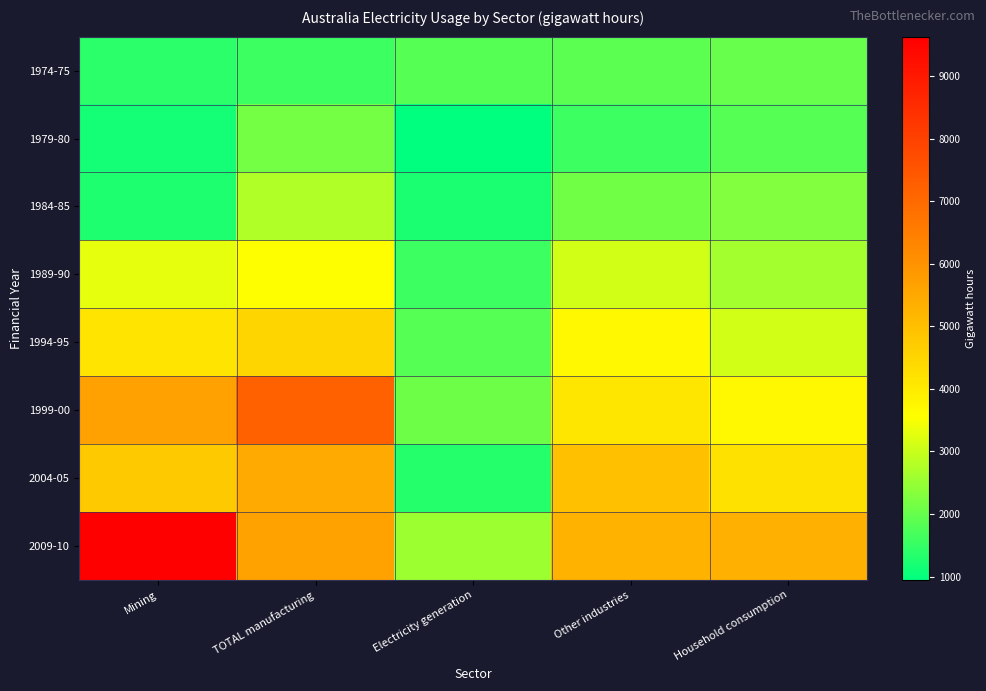

Which series has the largest range (max minus min)?

2009-10